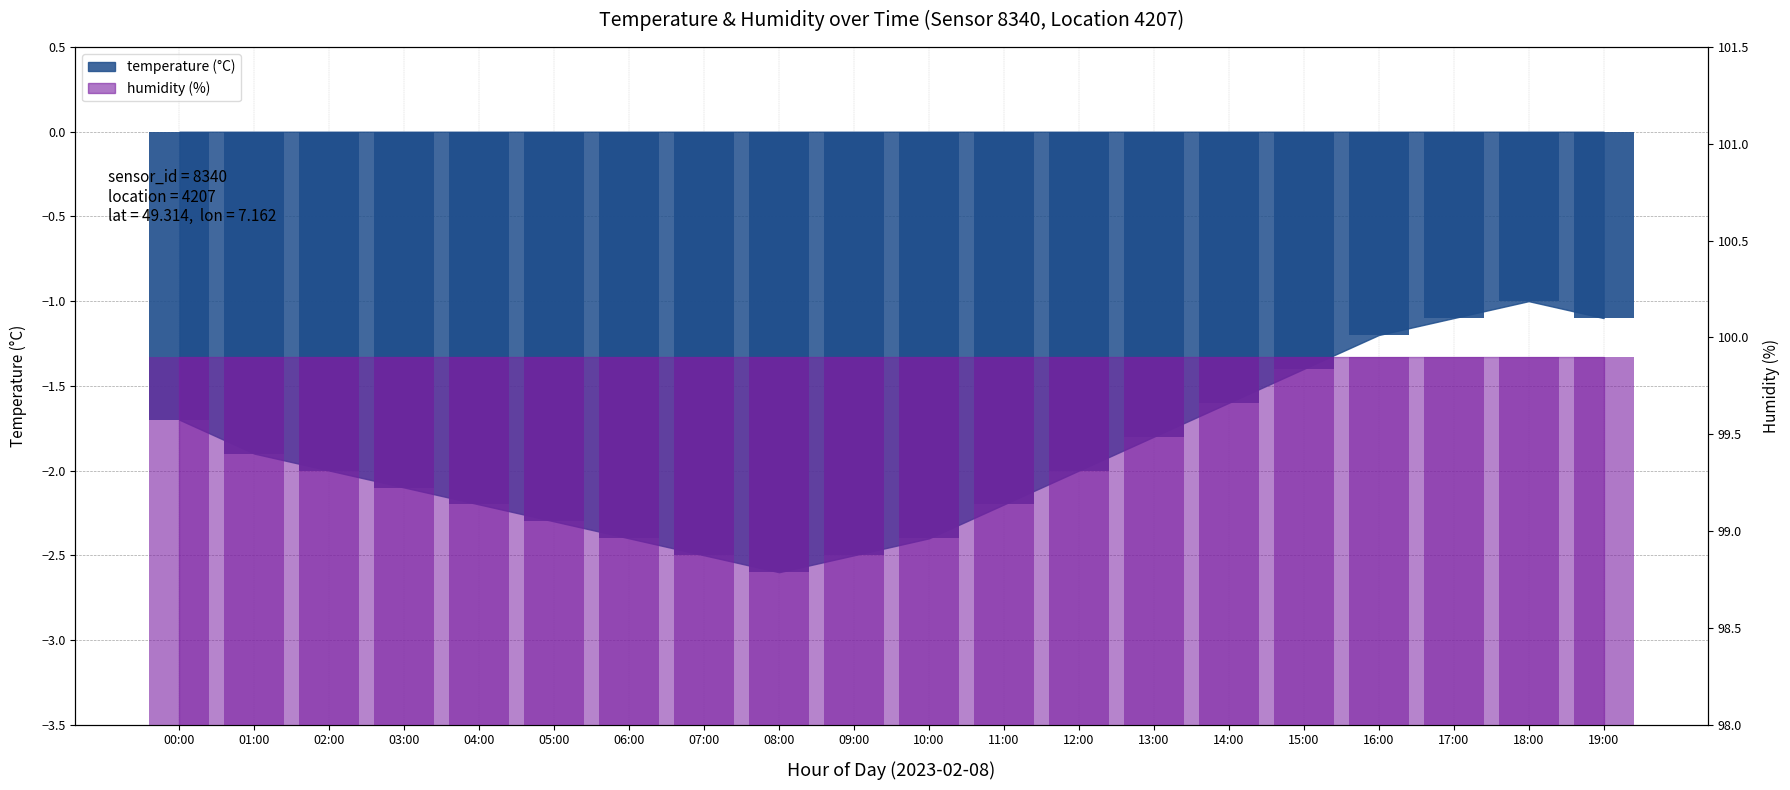

Where is the data nearest to the value -1?

18:00